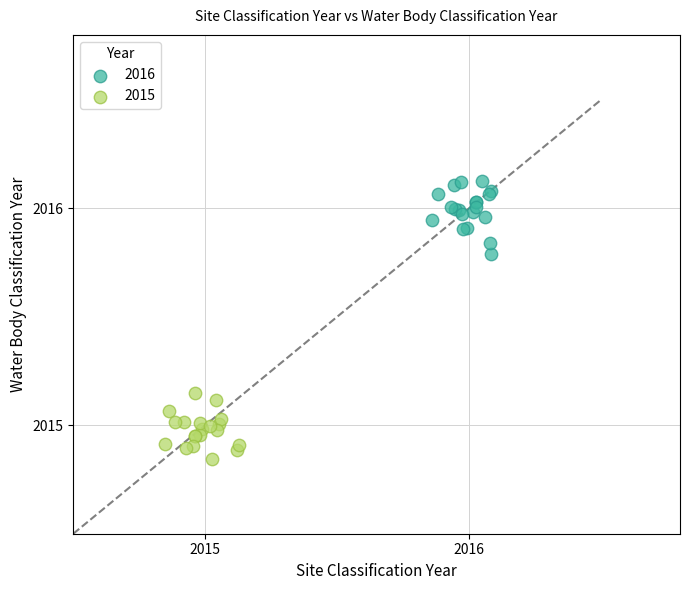

Which series reaches the minimum Y coordinate?

2015